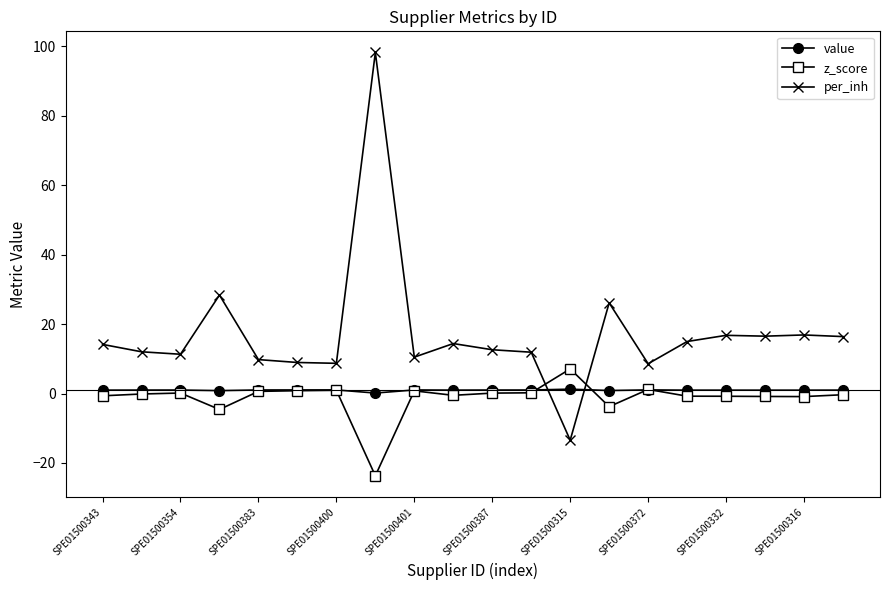

How many data points in per_inh are less than 14?

10